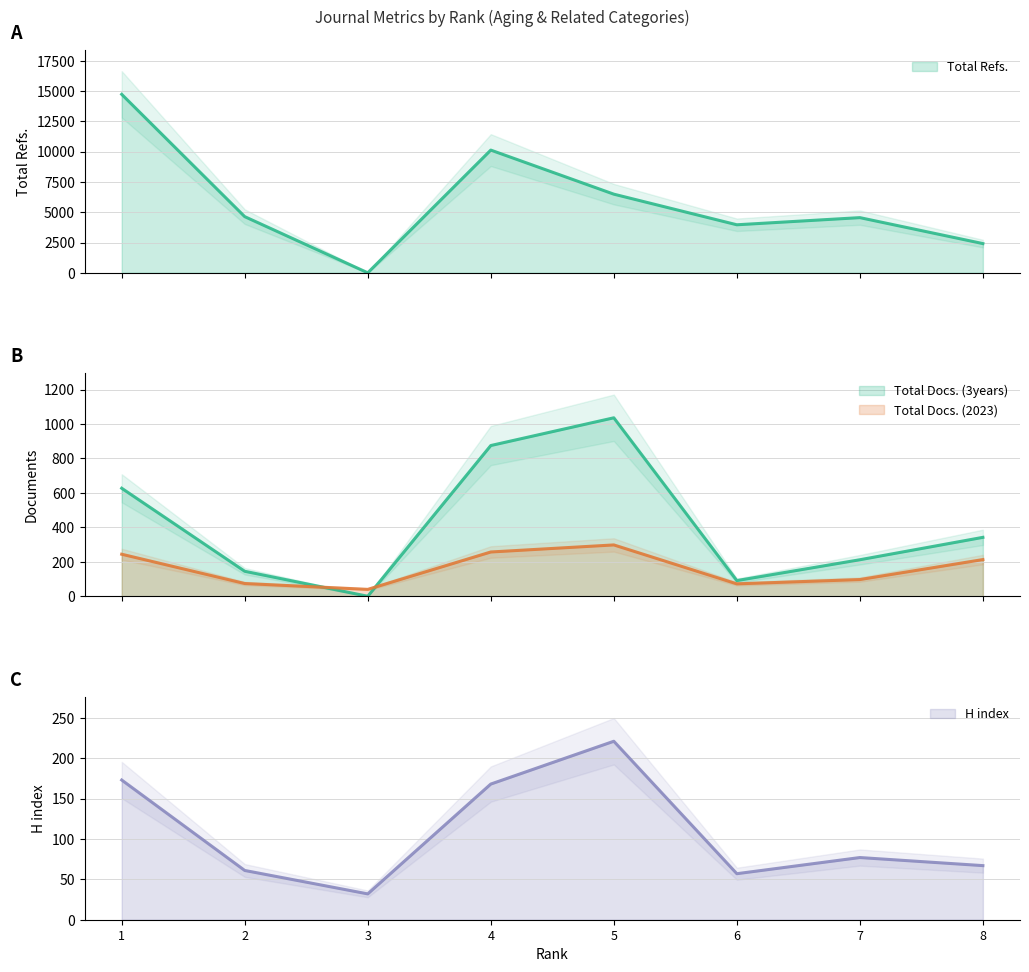

Which label corresponds to the largest value in the chart?

1